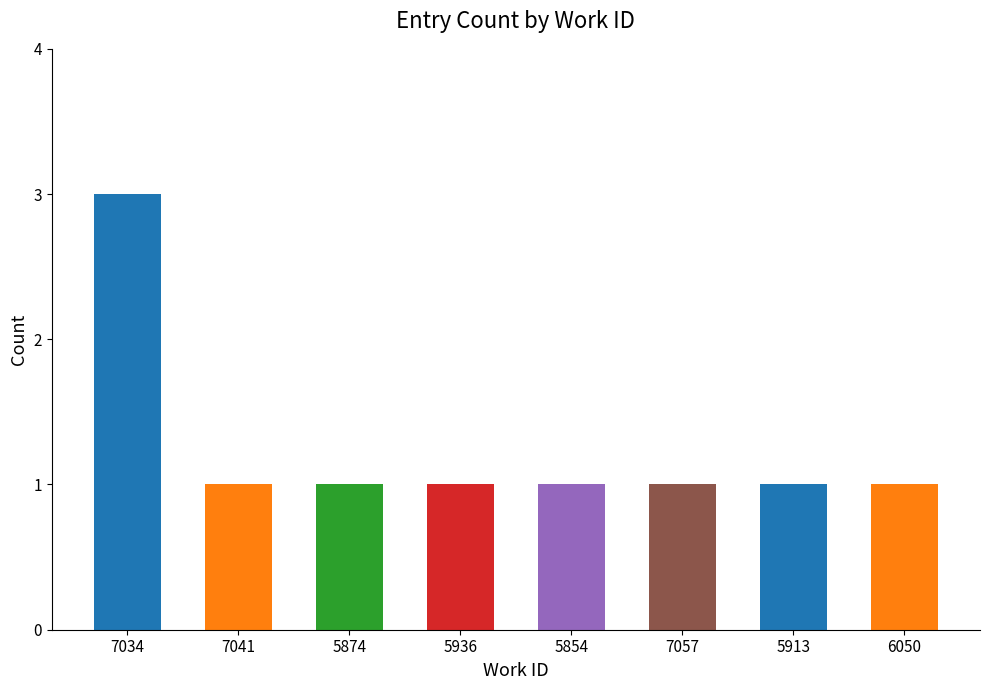

What is the greatest value displayed?

3